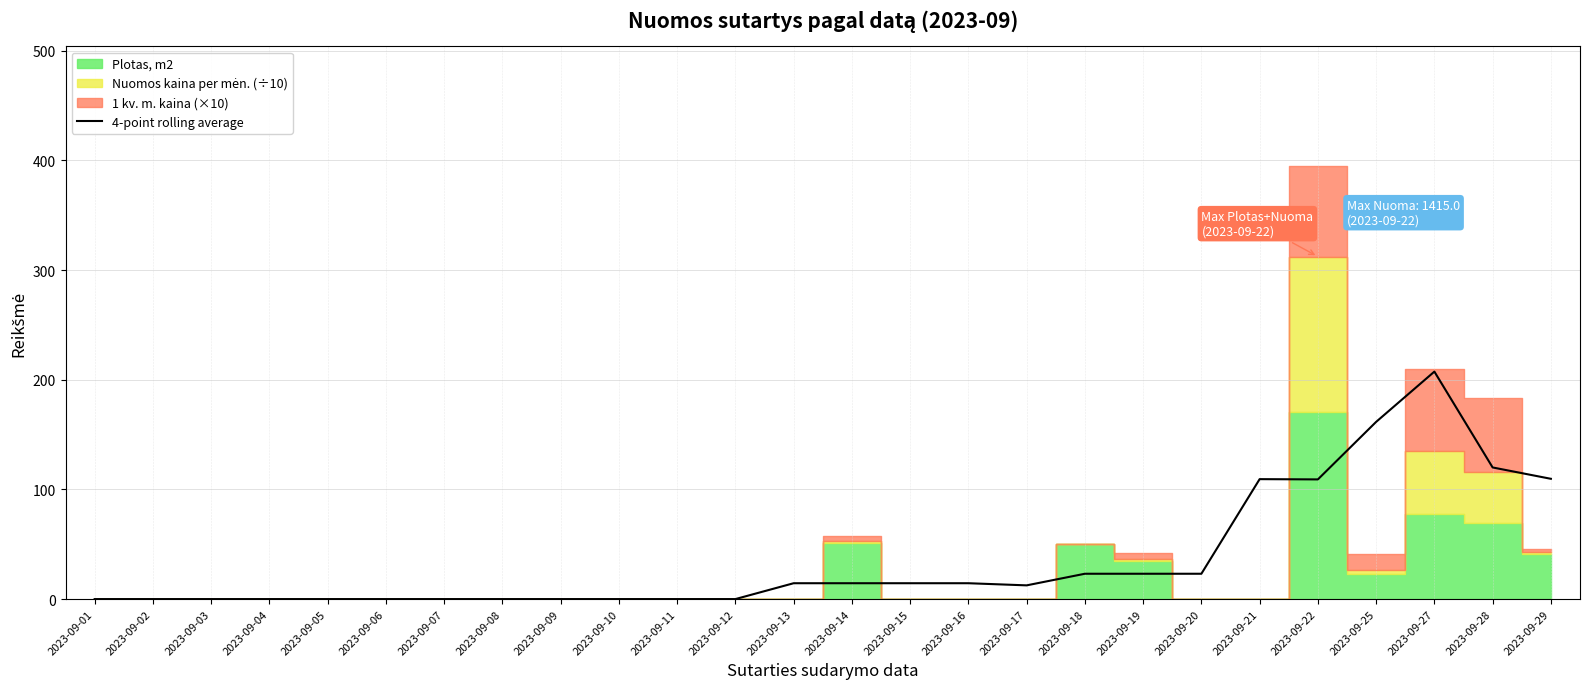

The value at 2023-09-28 is 199.5. True or false?

False